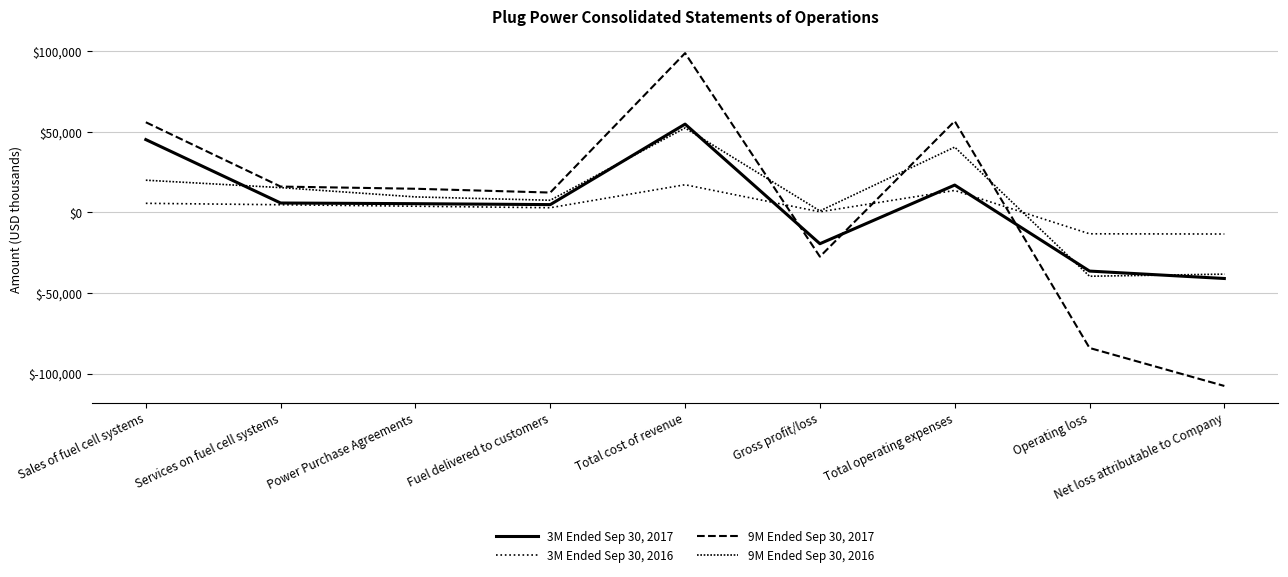

How many intersections are there between 9M Ended Sep 30, 2016 and 3M Ended Sep 30, 2017?

5